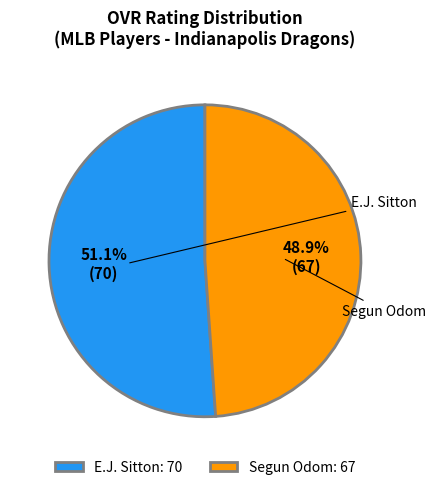

To the nearest percent, what percentage of the pie is E.J. Sitton?

51%